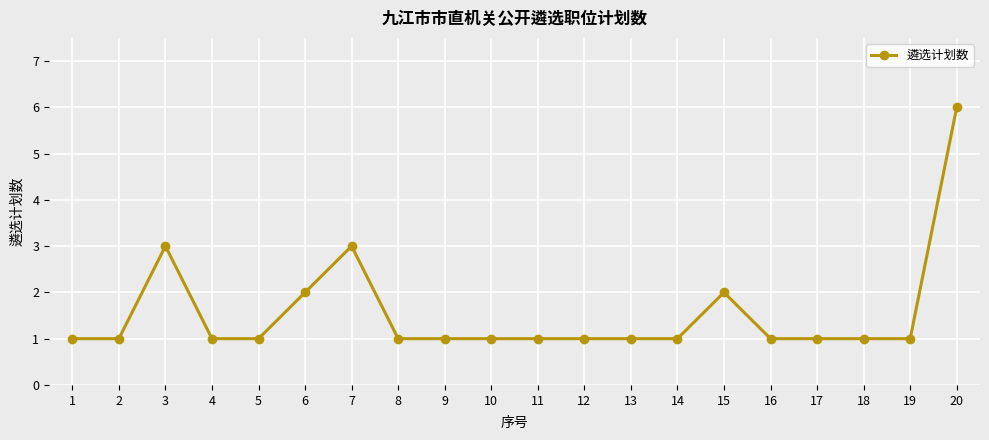

Reading right to left, list all the values displayed in this chart.

6	1	1	1	1	2	1	1	1	1	1	1	1	3	2	1	1	3	1	1